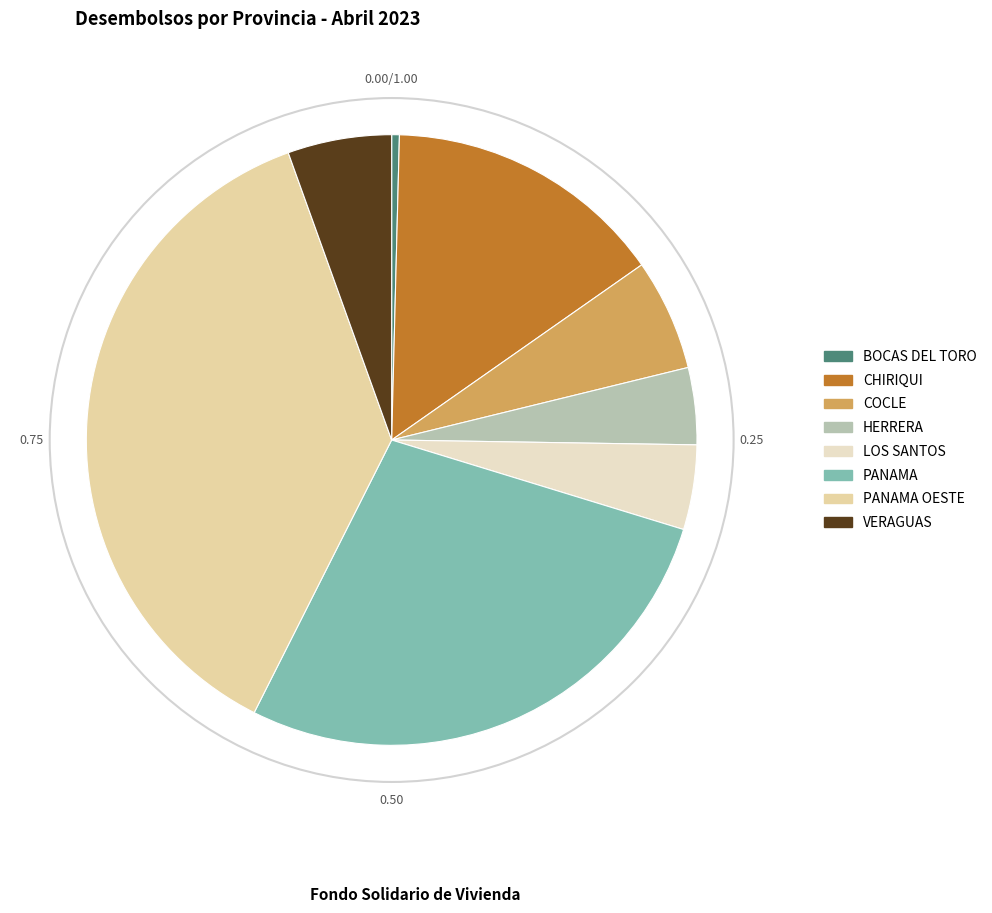

How many slices are in this pie chart?

8